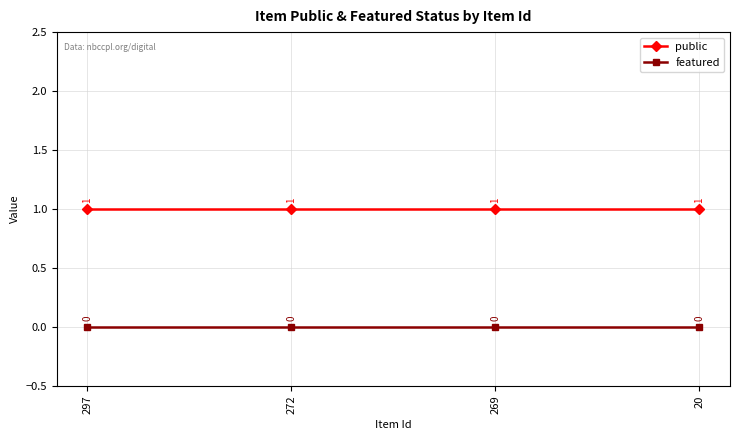

What is the maximum value shown in the chart?

1